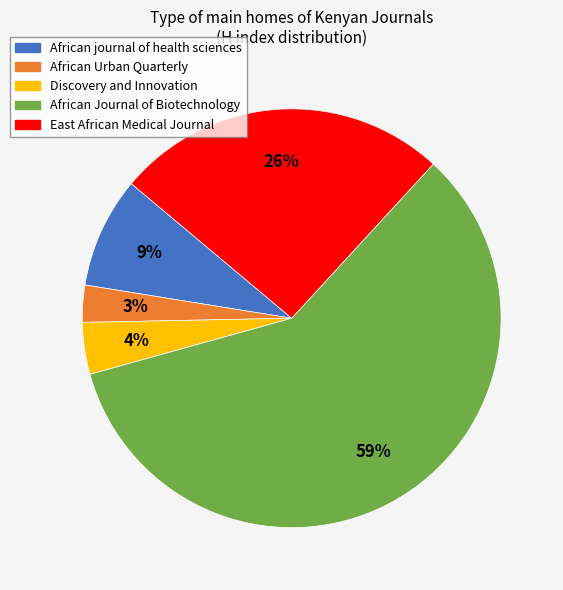

Do African journal of health sciences and African Journal of Biotechnology together represent more than half of the pie?

Yes